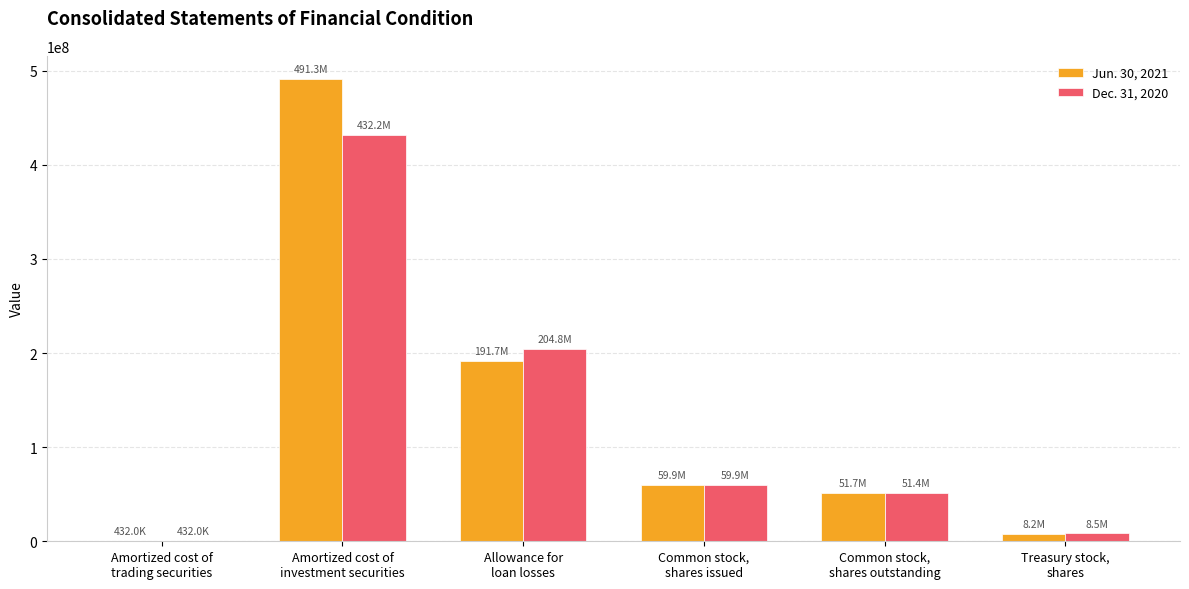

Where does the Dec. 31, 2020 series first go above 59885234?

Amortized cost of
investment securities